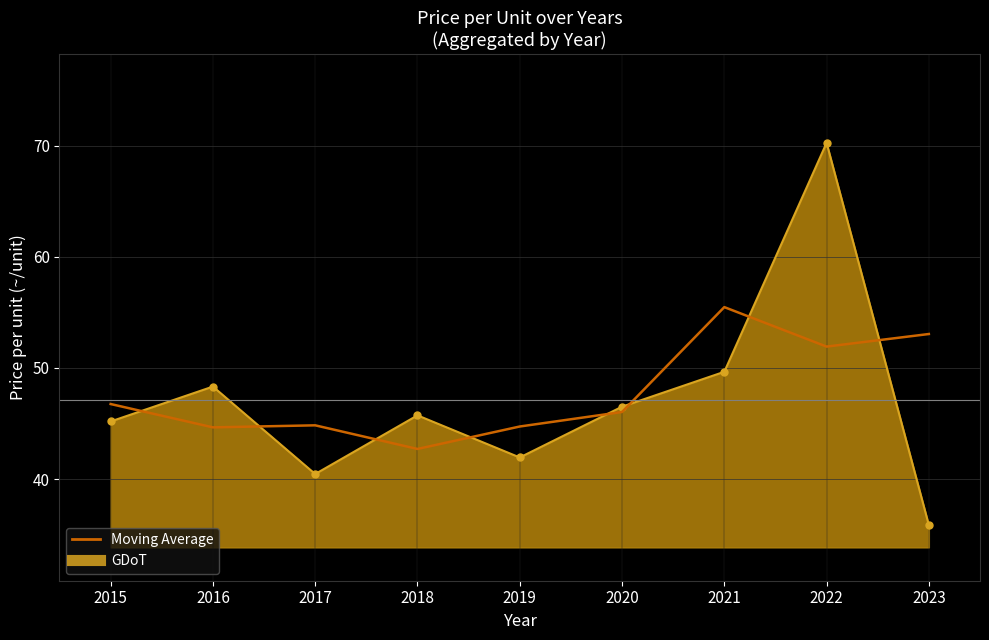

Which series has the widest spread of values?

GDoT